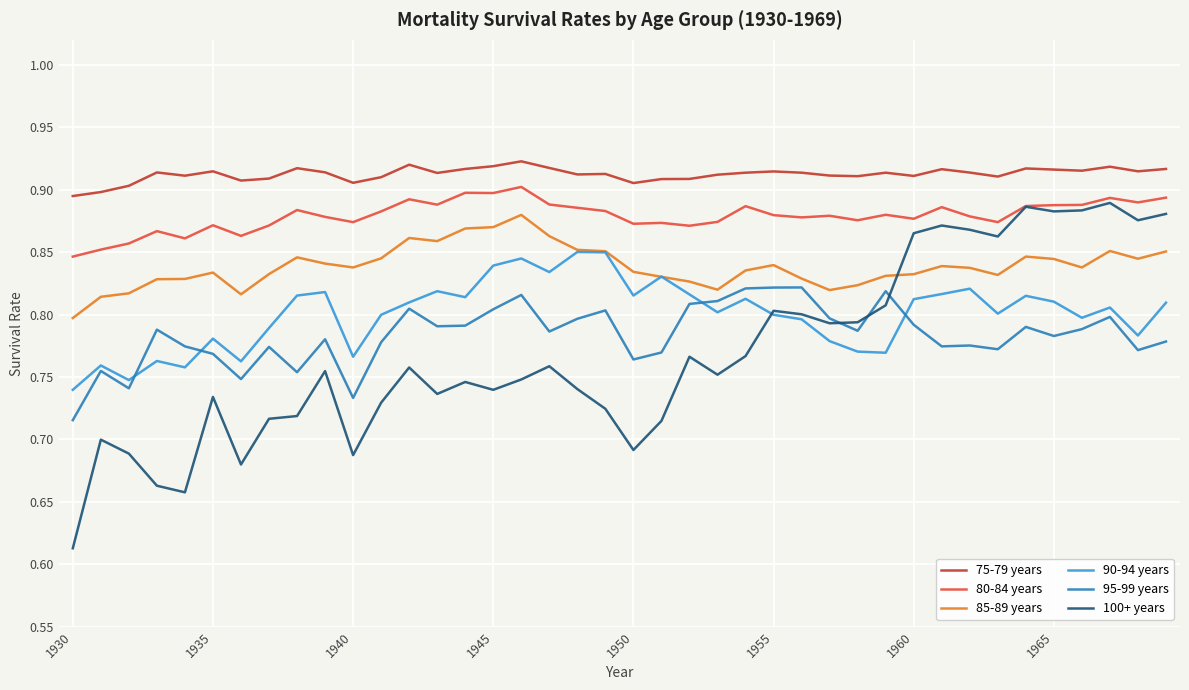

True or false: 80-84 years and 85-89 years cross at least once.

False